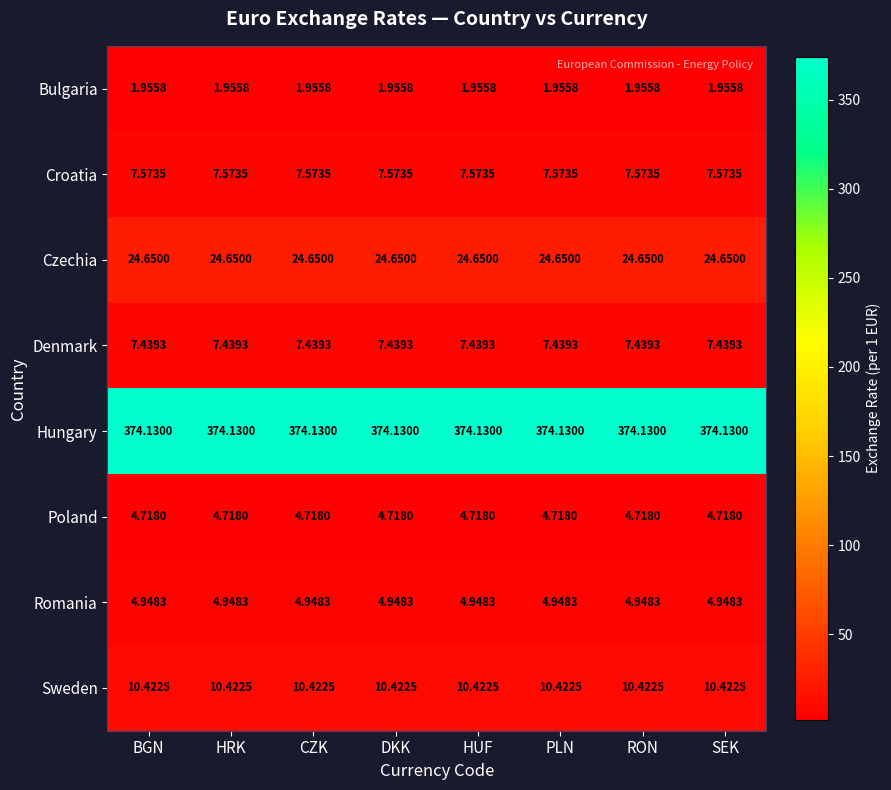

Is the value of Sweden at SEK greater than the value of Bulgaria at PLN?

Yes